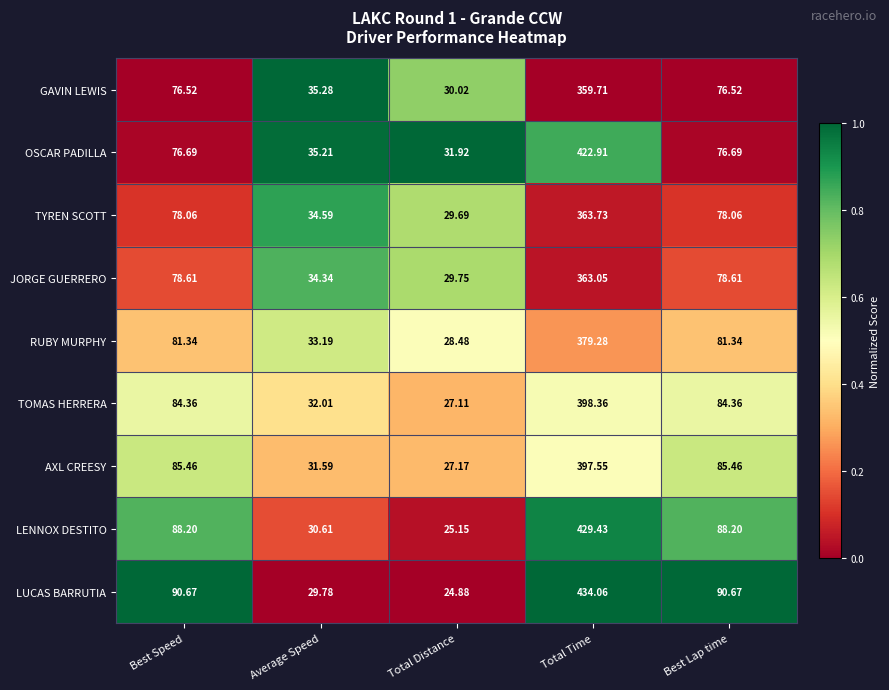

At which category does the chart reach its peak across all series?

Total Time